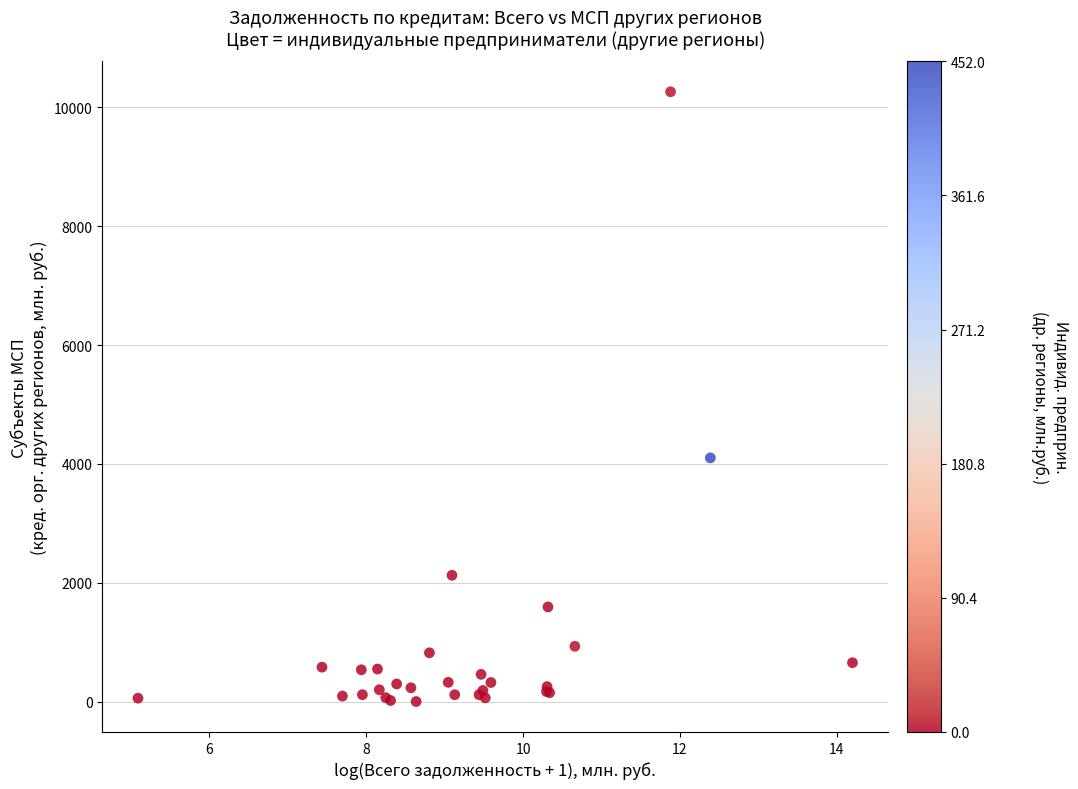

What Y value in the scatter plot is closest to 5132?

4101